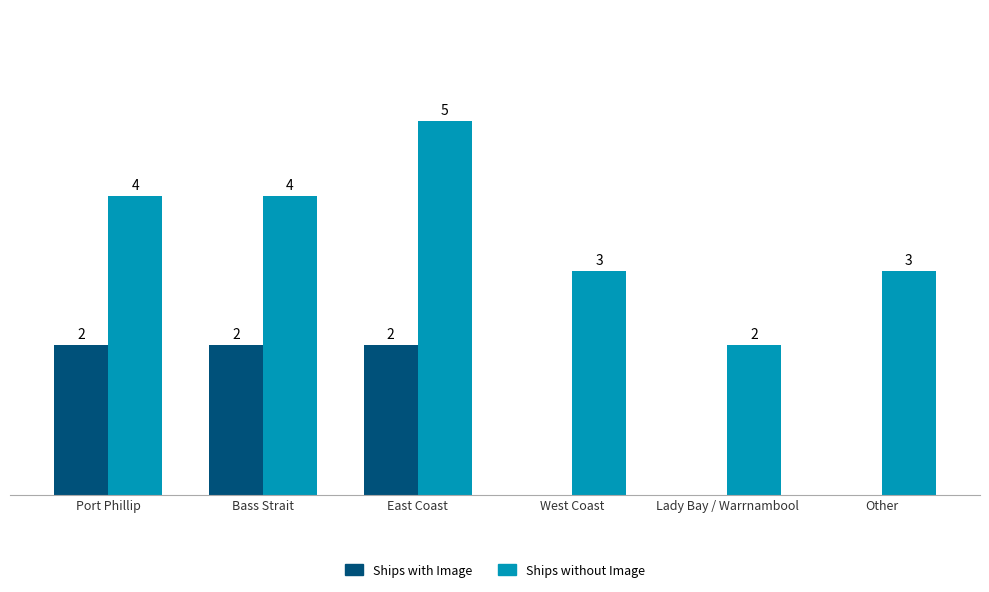

Is the value of Ships without Image at West Coast greater than the value of Ships with Image at Lady Bay / Warrnambool?

Yes